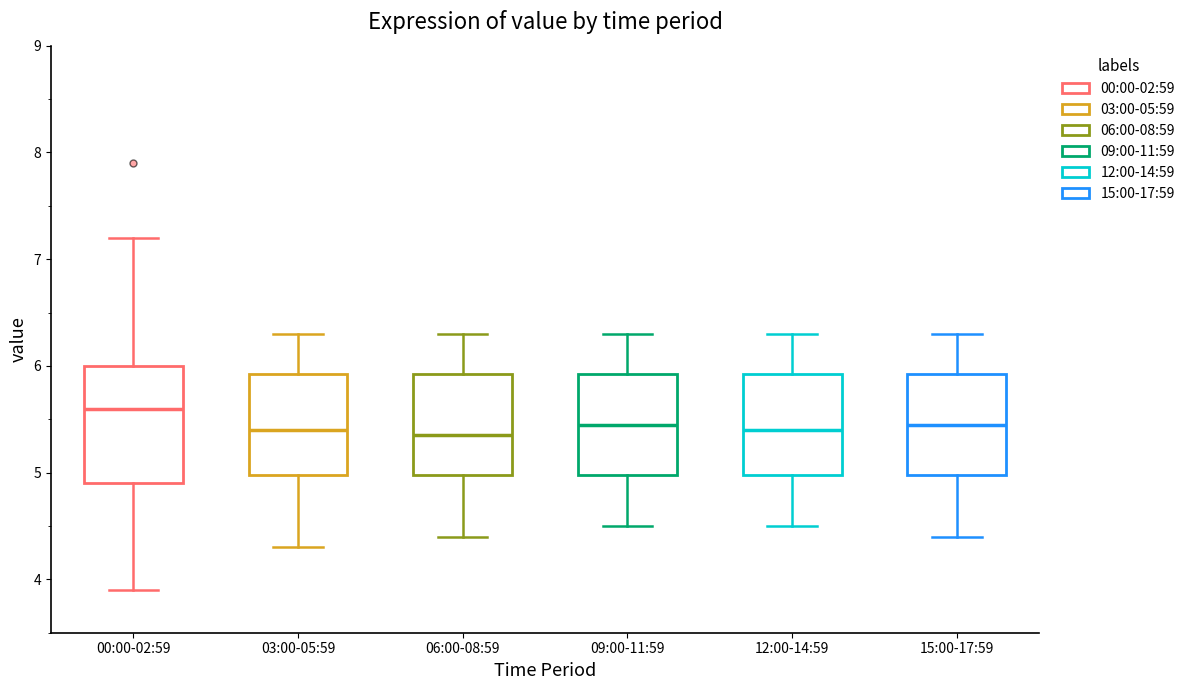

Comparing the boxes themselves (not the whiskers), which one is the tallest?

00:00-02:59